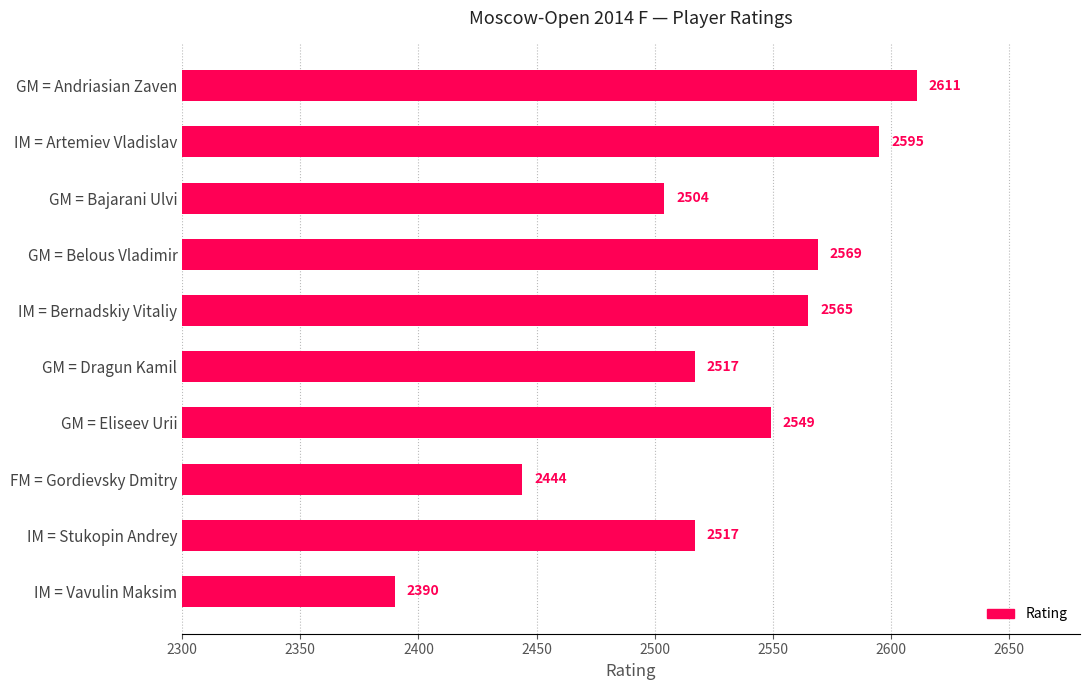

What is the label of the 10th bar from the top?

IM = Vavulin Maksim